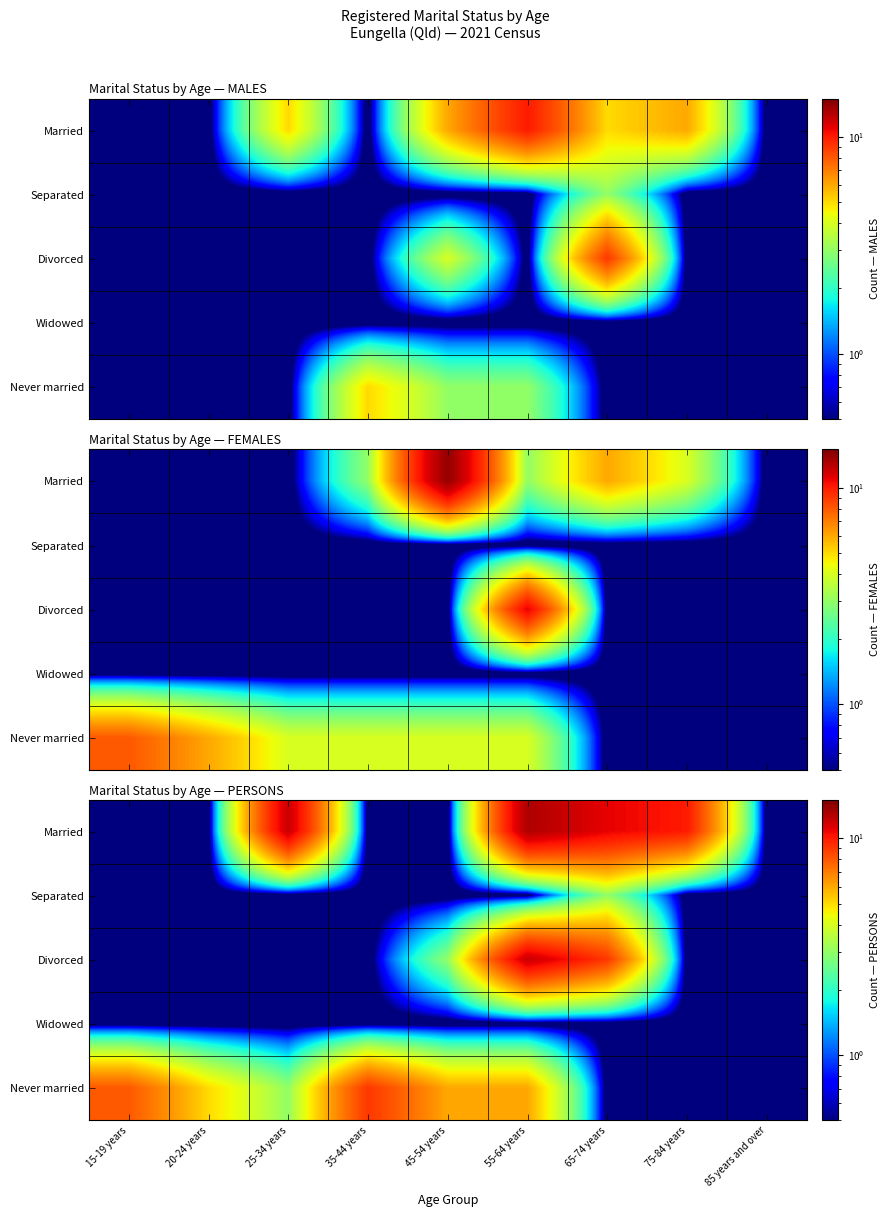

What is the difference between the highest and lowest values at 35-44 years?

8.7